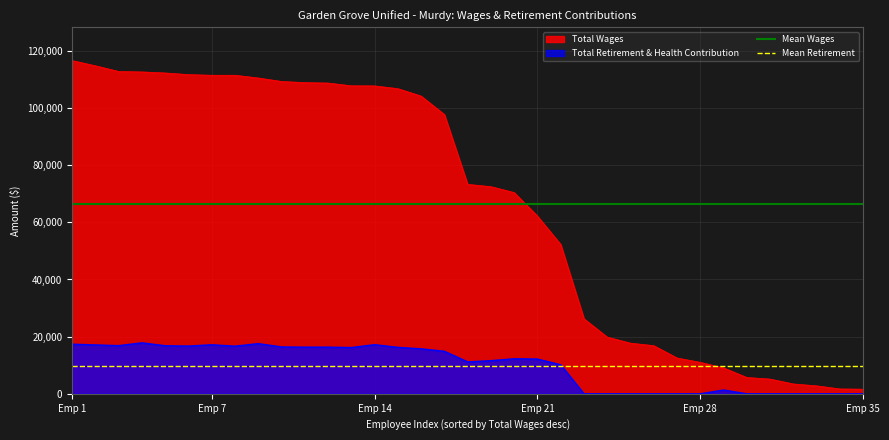

What is the value of the Mean Wages point at the 1st from the left?

66566.6